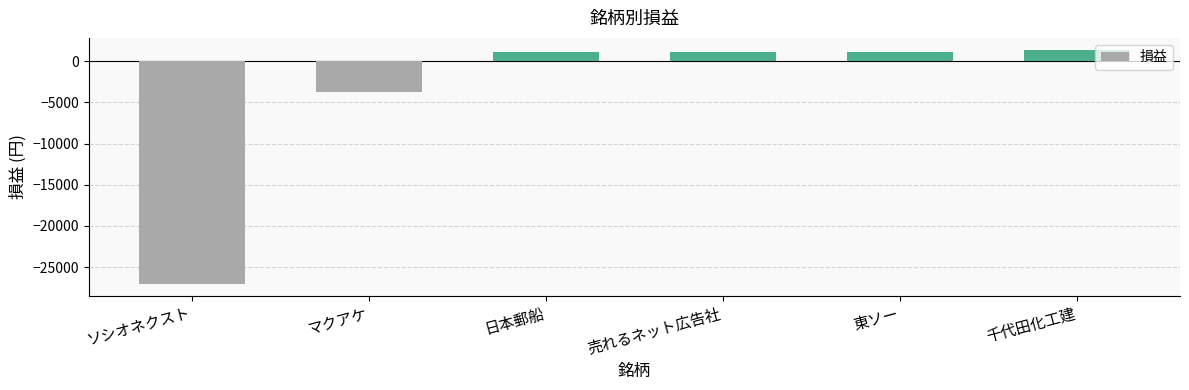

What is the average value?

-4350